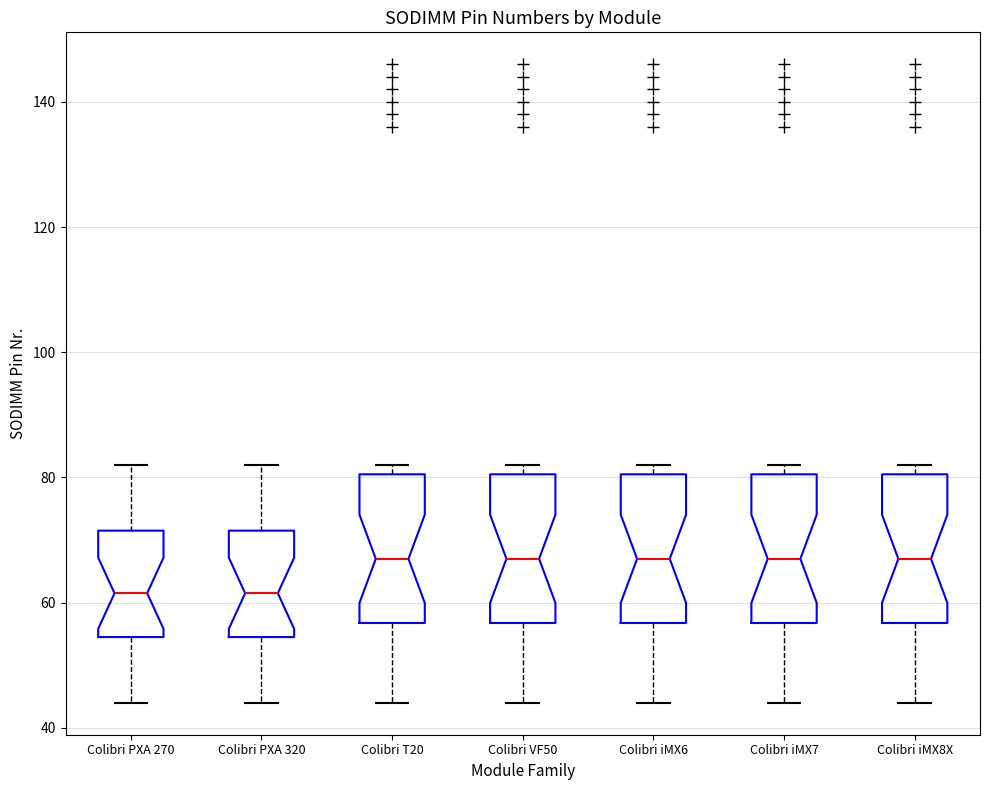

Where does the median line of the box for Colibri PXA 270 sit on the y-axis? The values are not printed on the chart, so give them approximately, as read against the axis.

62